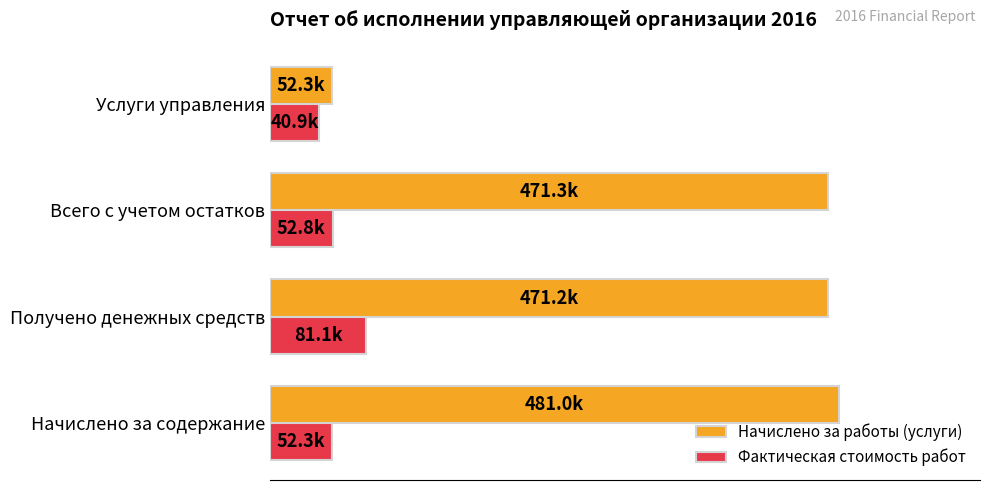

What are all the series names shown in the legend?

Начислено за работы (услуги), Фактическая стоимость работ